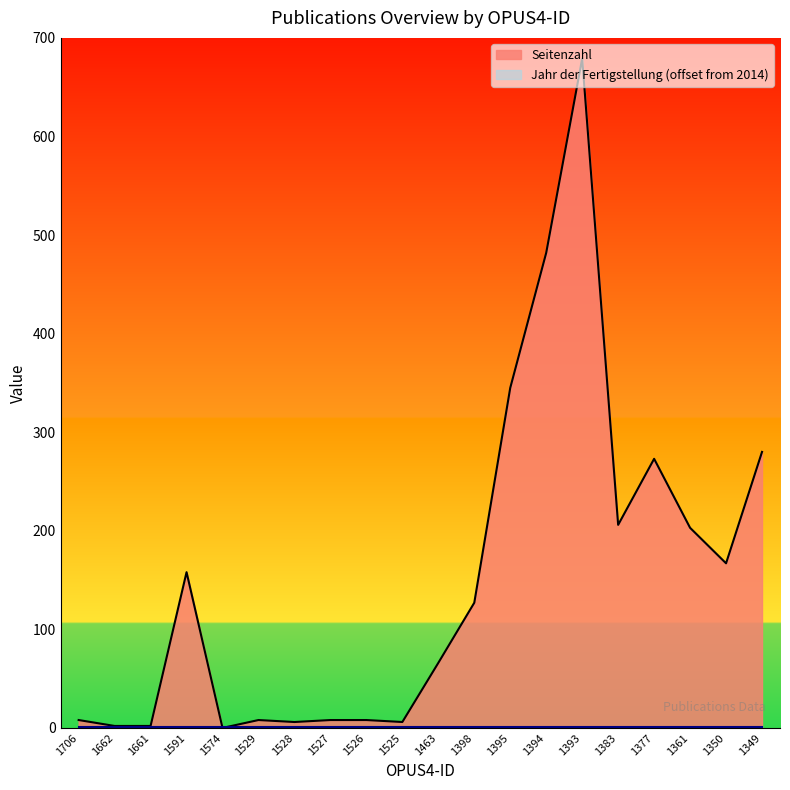

At which category does the chart reach its minimum across all series?

1574